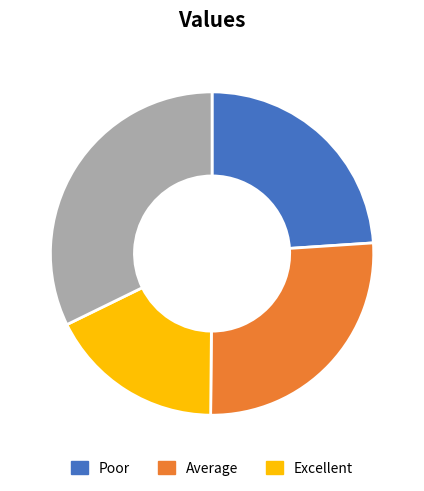

Is there a majority slice in this chart?

No